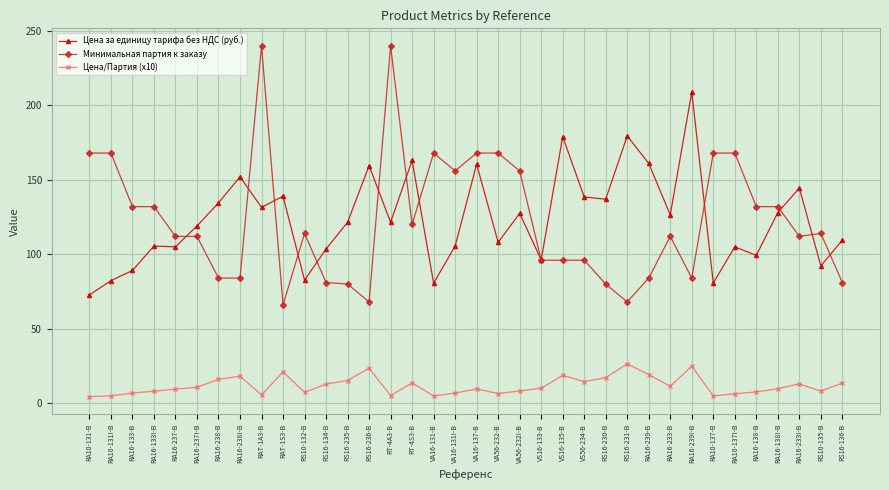

What is the label of the 34th point from the left?

RA16-233I-B